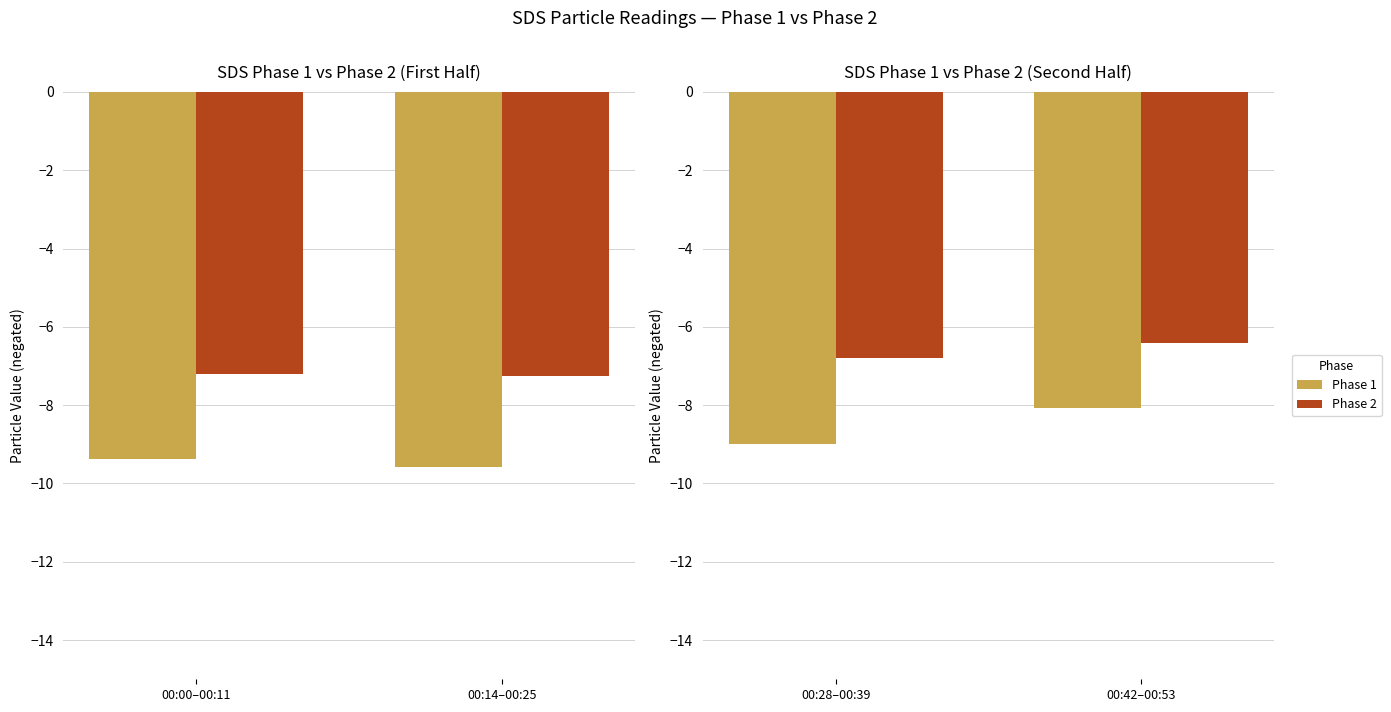

What is the label of the 1st bar from the left?

00:28–00:39